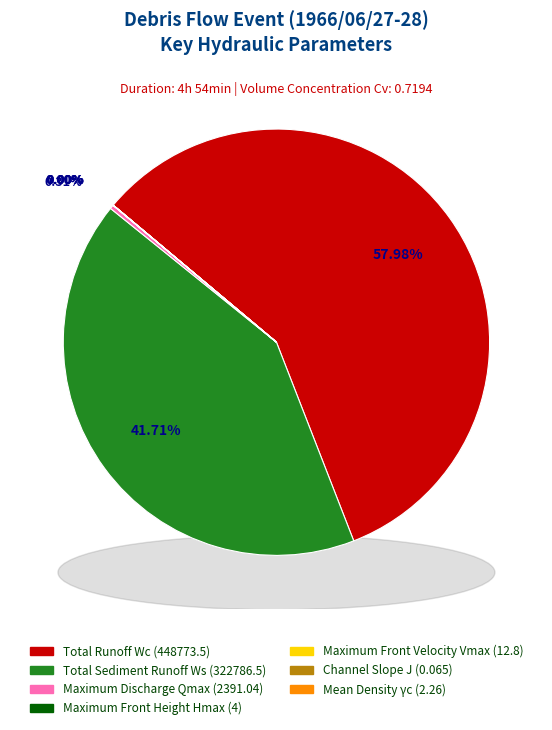

Is it true that Total Sediment Runoff Ws (m3) is 42% of the pie?

True